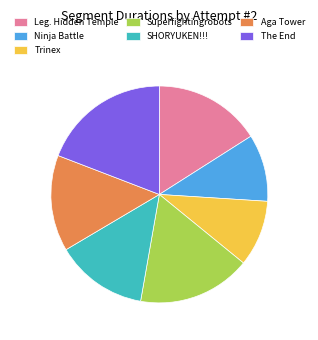

Which slice is the largest?

The End